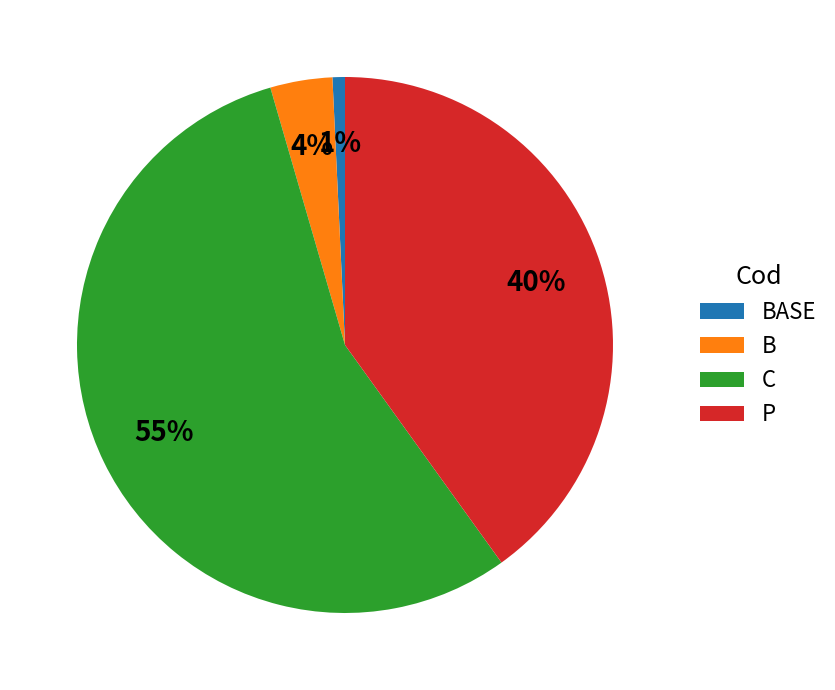

How many slices are in this pie chart?

4